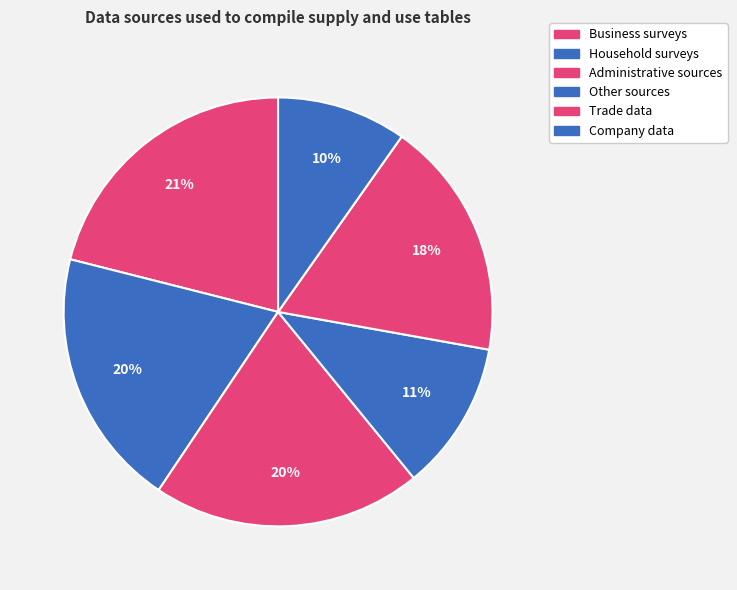

How many segments does this pie chart have?

6